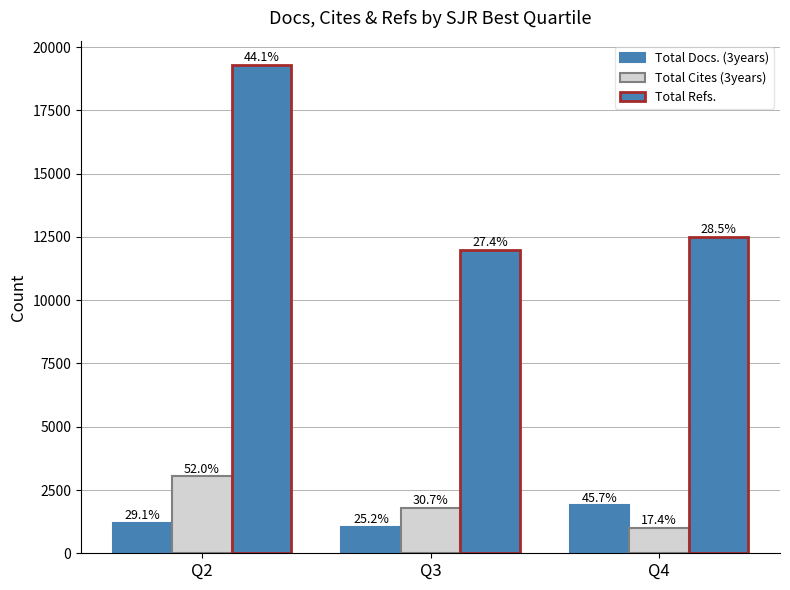

How many bars are there in total?

9